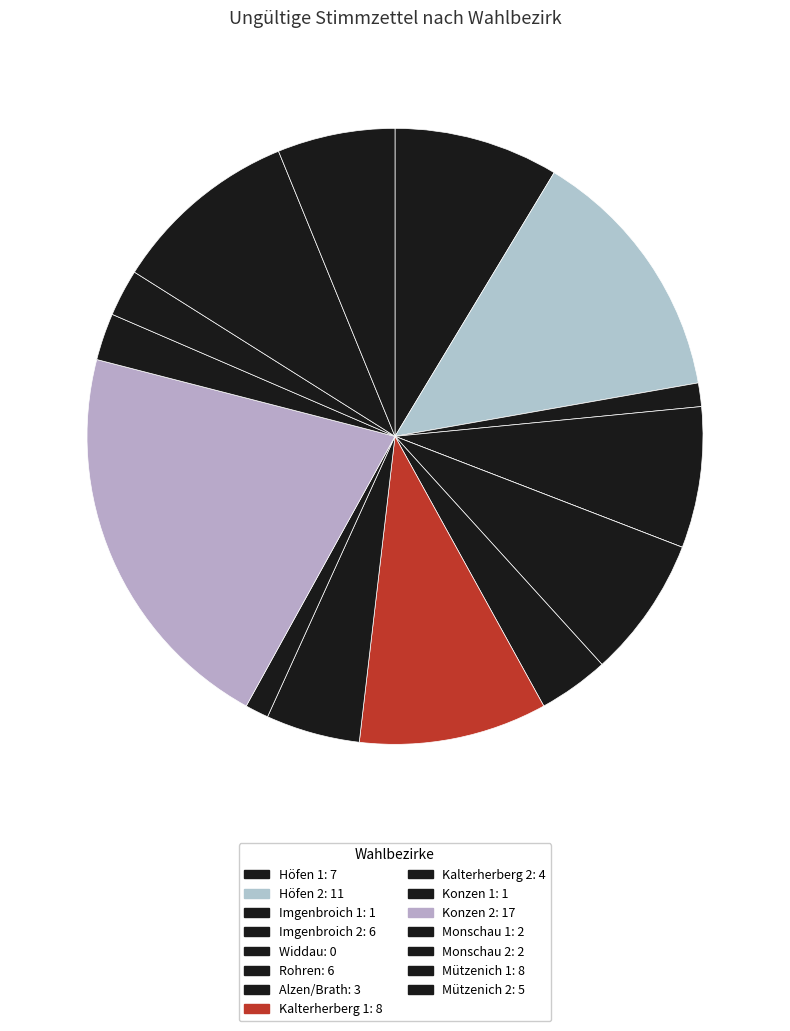

Between Widdau and Kalterherberg 1, which is larger?

Kalterherberg 1